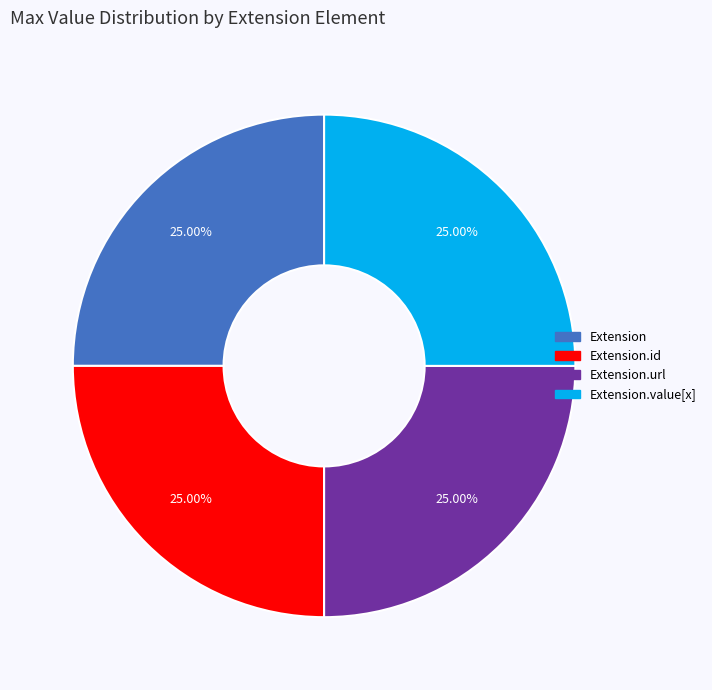

Is there a majority slice in this chart?

No